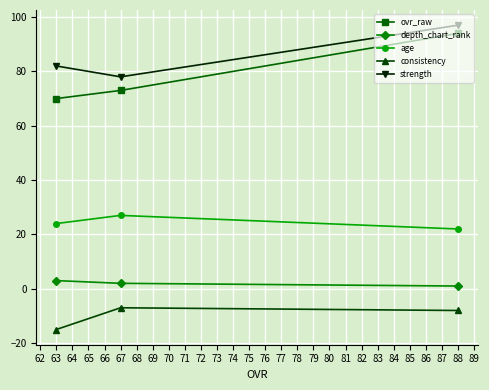

How many lines are shown in the chart?

5